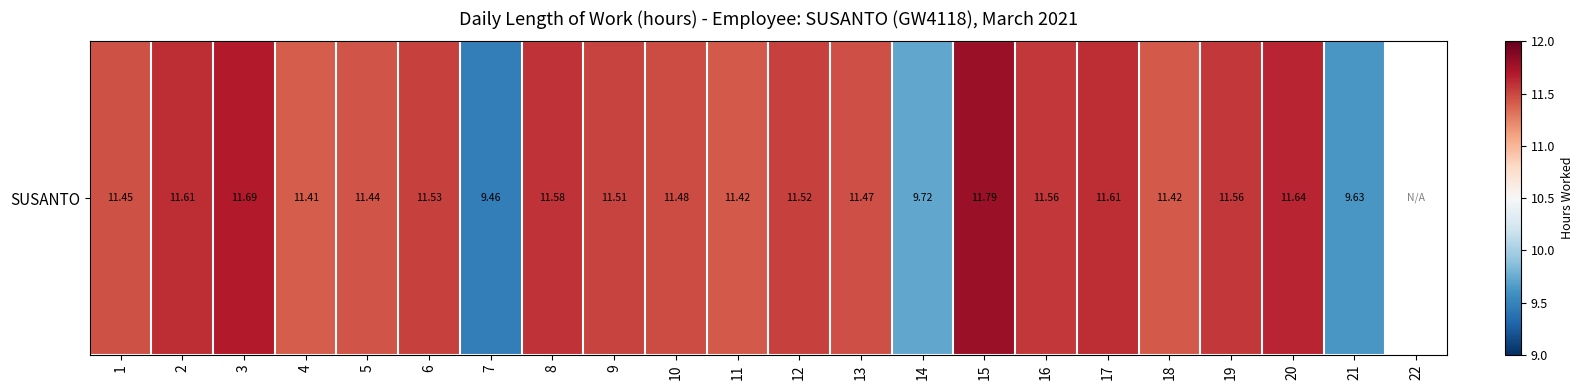

How many data points are less than 11?

3